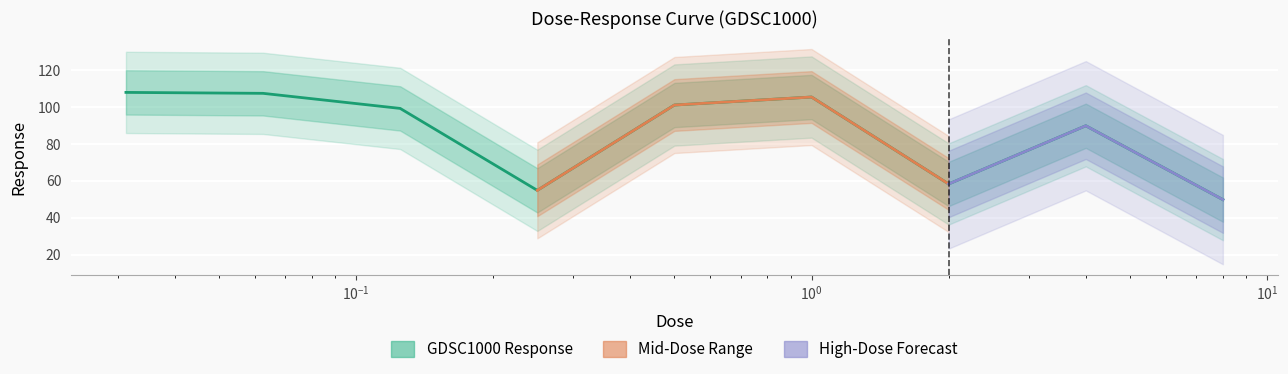

What is the difference between the second highest and second lowest values?

52.5